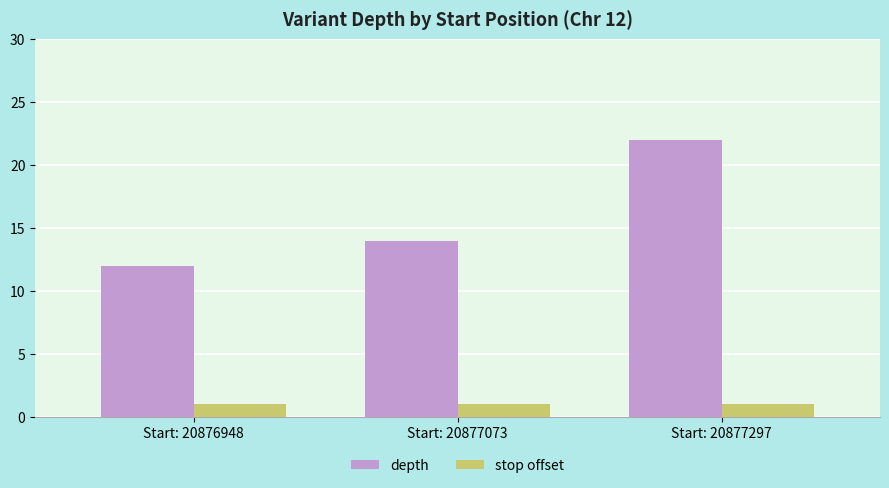

Which series has the largest range (max minus min)?

depth